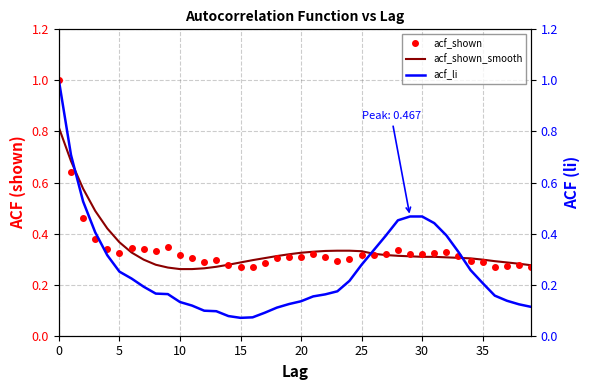

At which label is acf_li closest to 0?

15